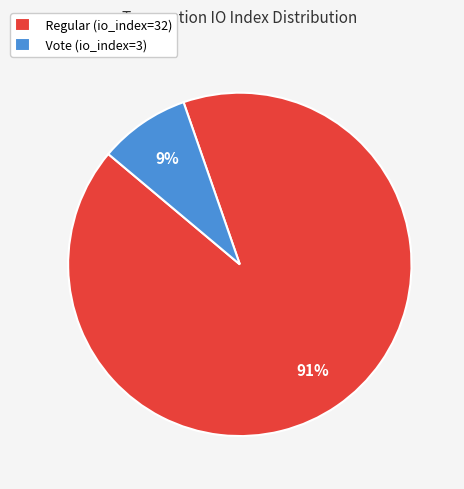

Count the number of slices in the pie.

2